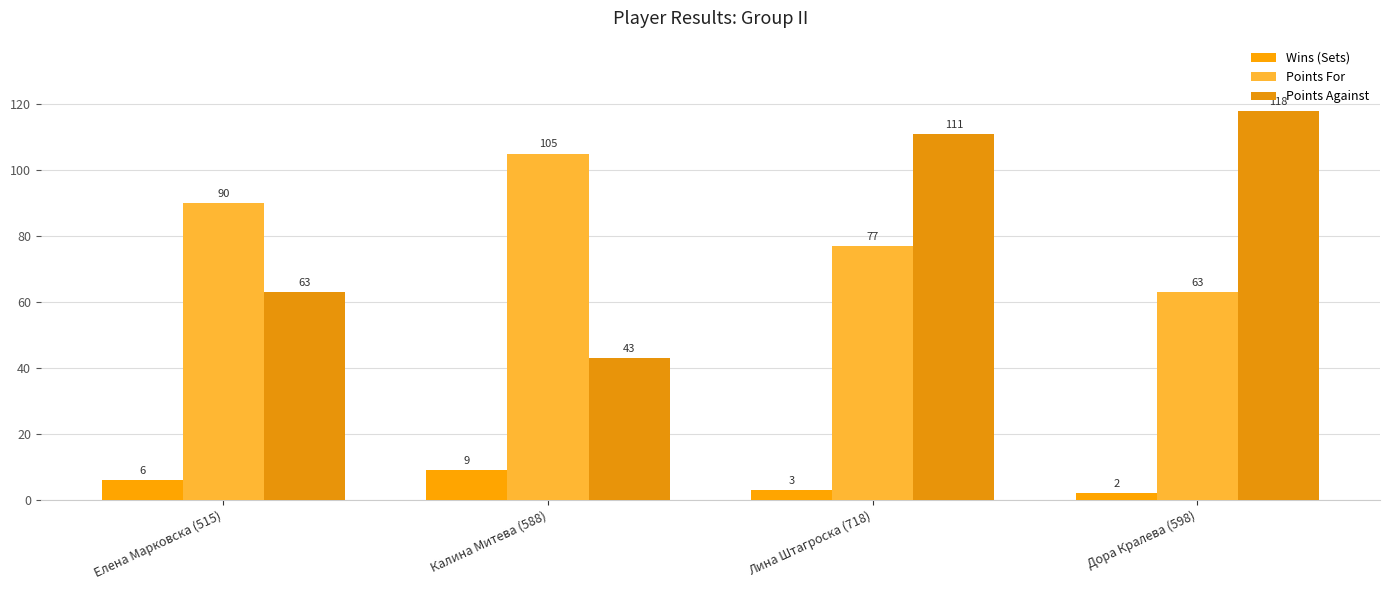

Where is Points For nearest to the value 84?

Елена Марковска (515)